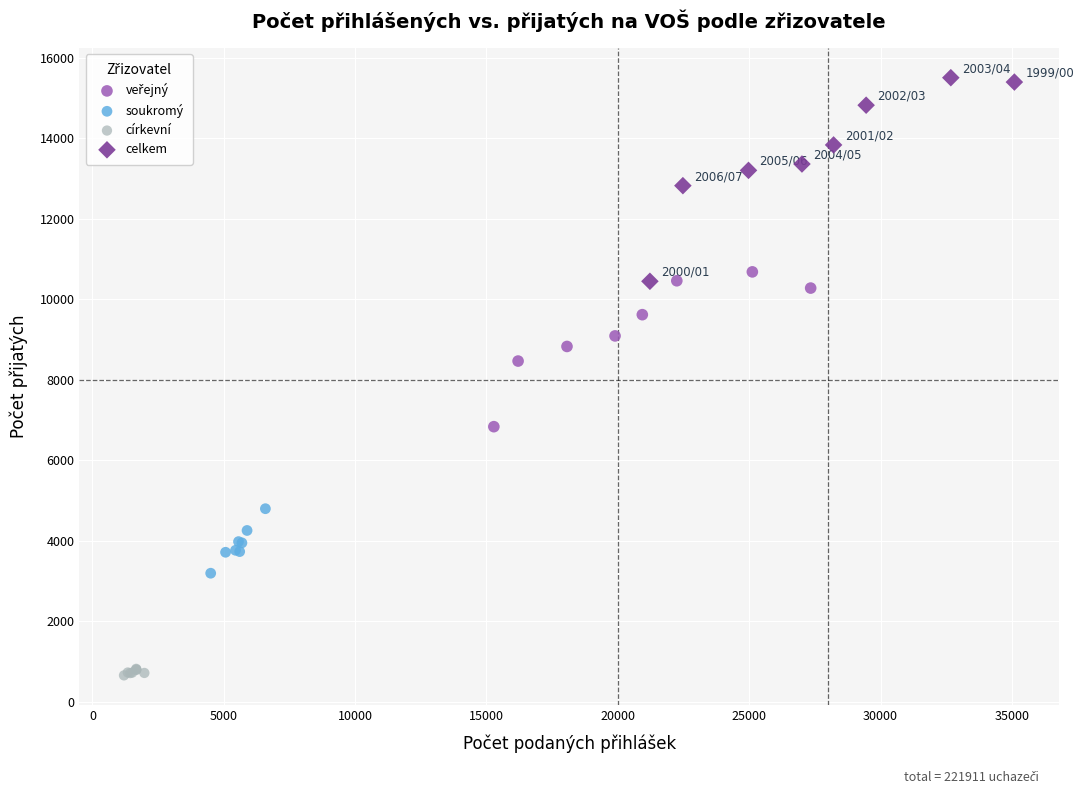

Which series has the widest spread of Y values?

celkem